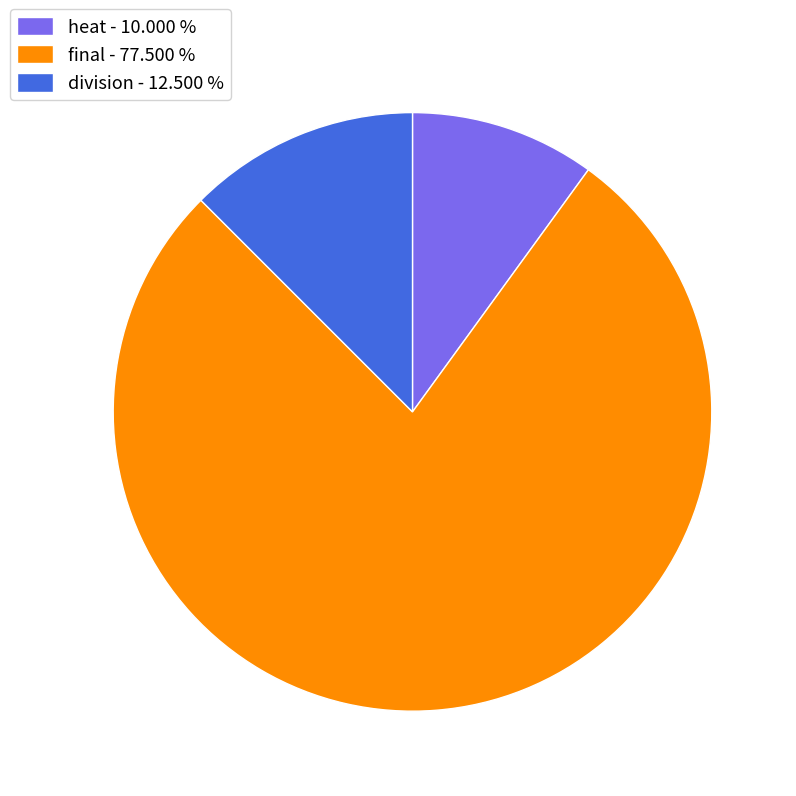

Is there a majority slice in this chart?

Yes